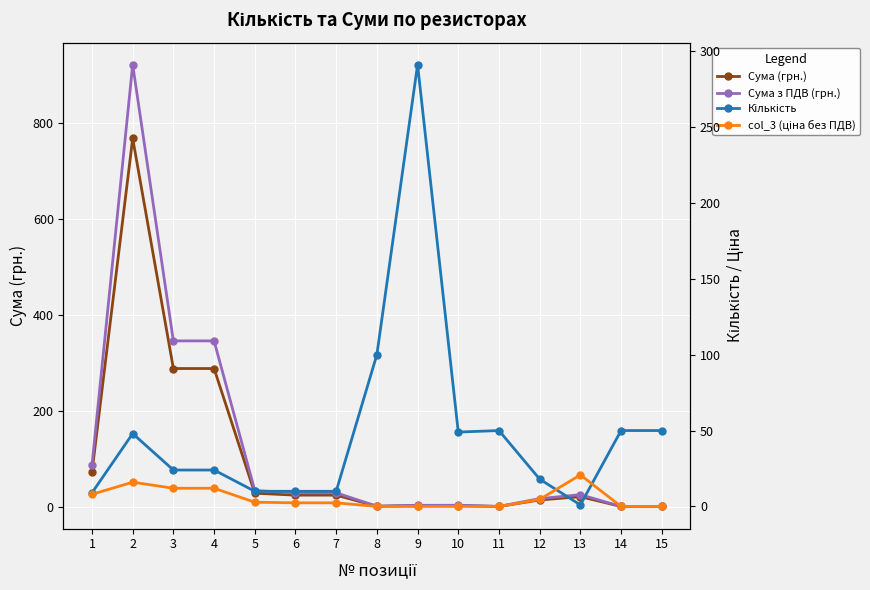

What is the sum of all Кількість values?

744.0